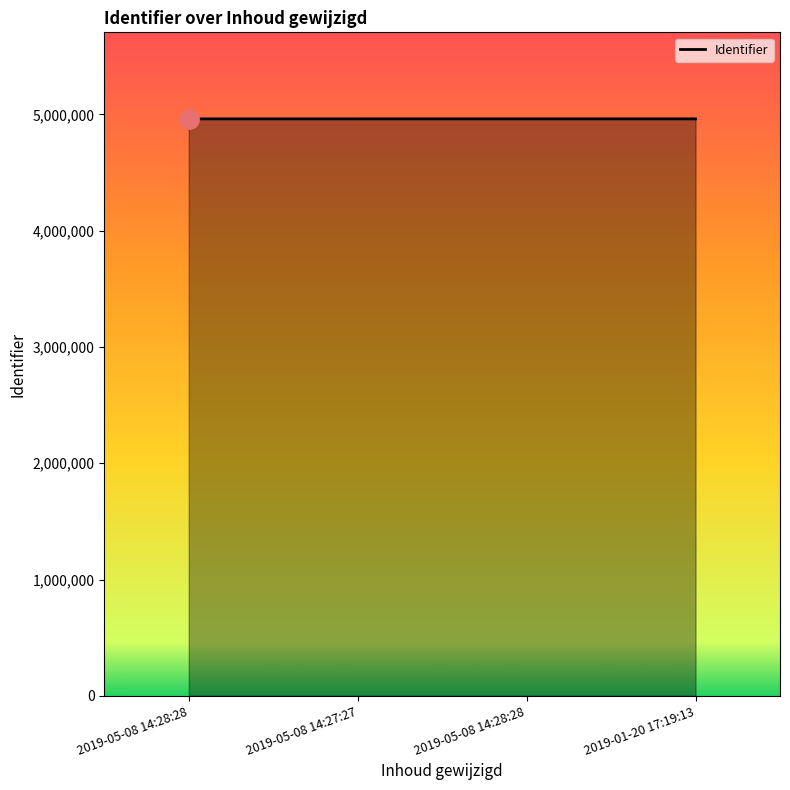

How many values are below 4961544?

2